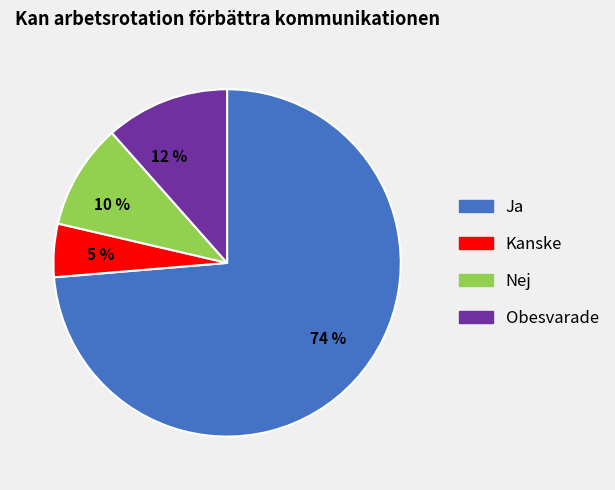

Between 12 % and 5 %, which is larger?

12 %